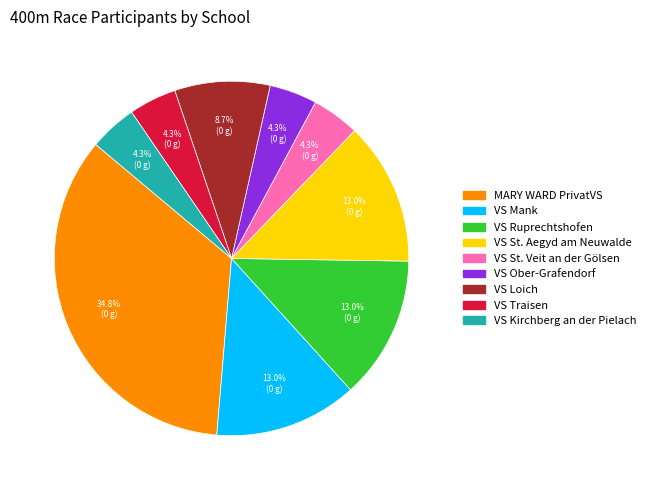

Is there a majority slice in this chart?

No